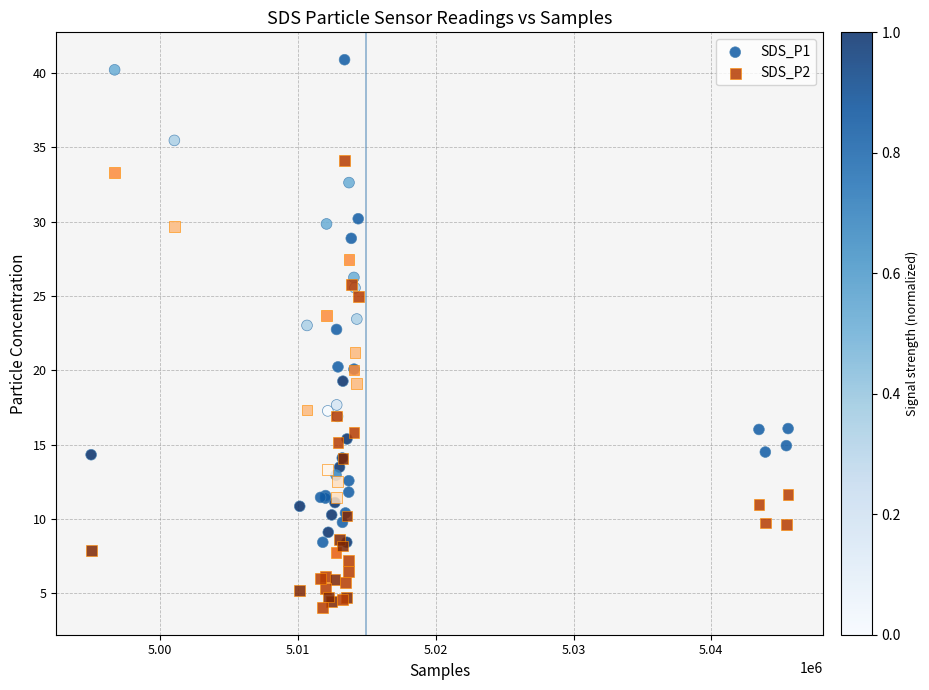

Which series reaches the maximum Y coordinate?

SDS_P1